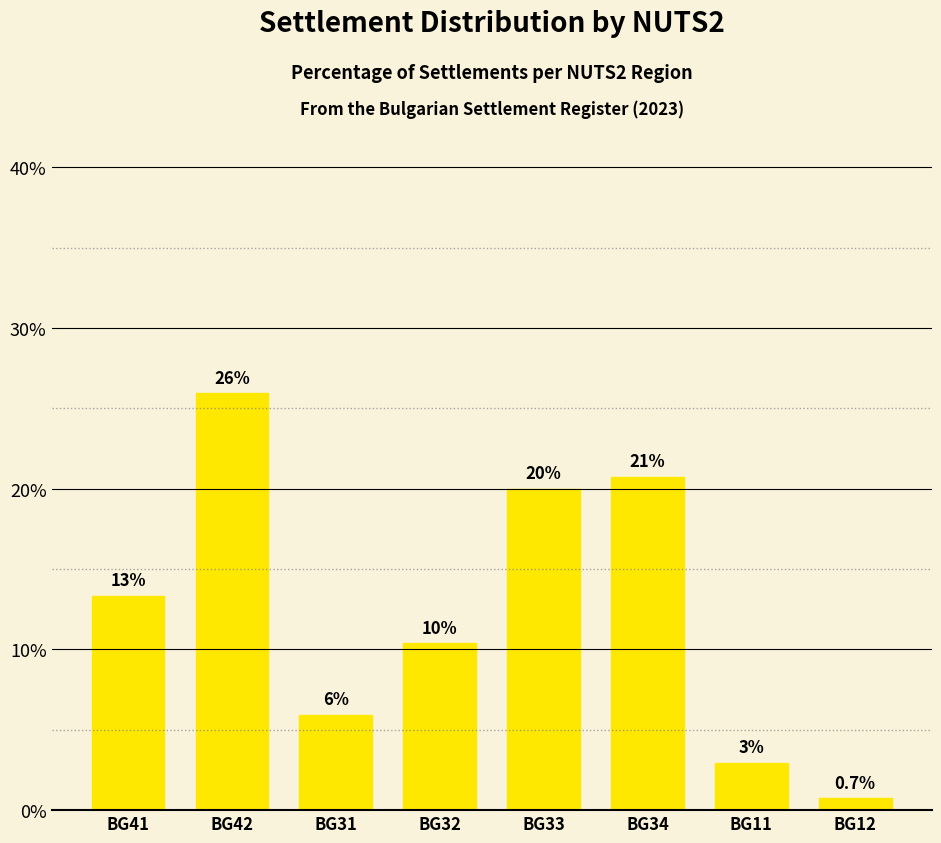

Is it true that the value at BG31 is 2.7?

False